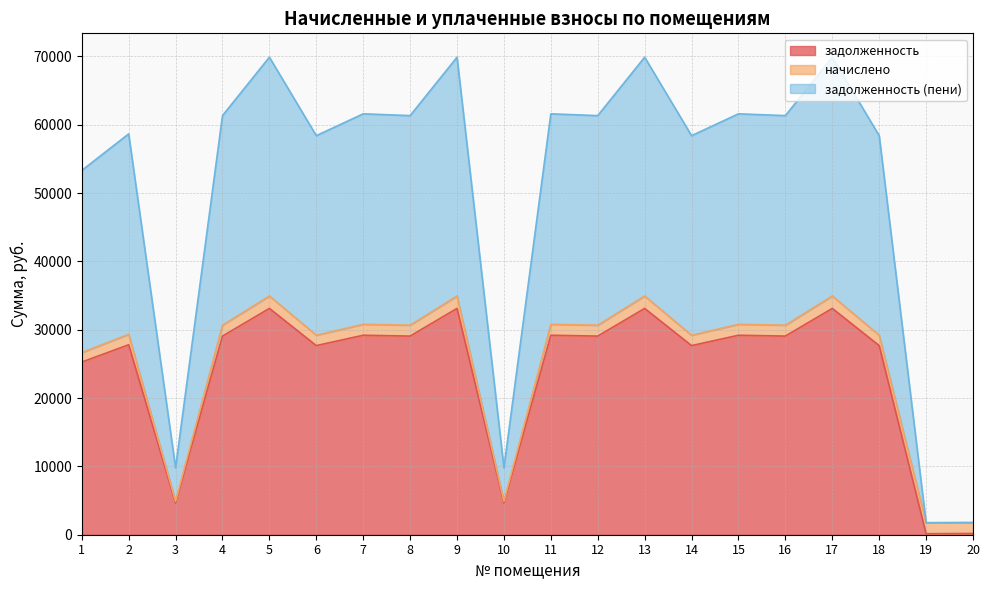

What is the total value across all series at 5?

69882.8